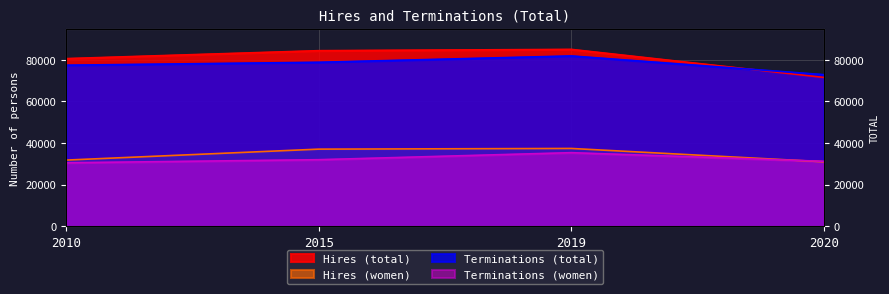

The value of Hires (total) at 2010 is 121923. True or false?

False